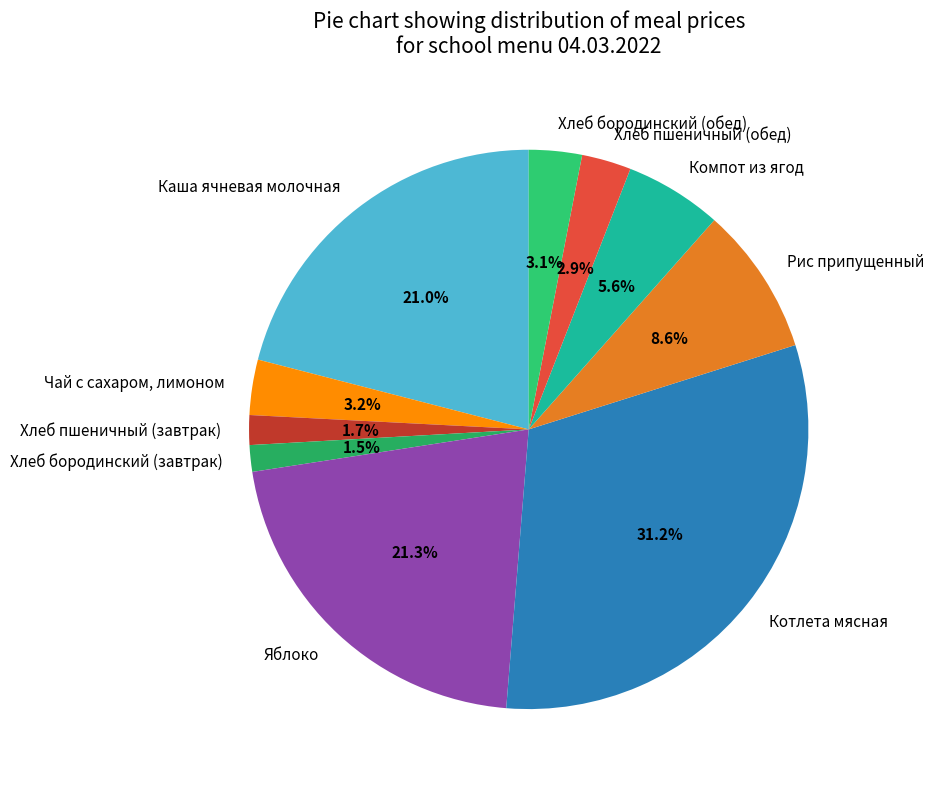

To the nearest percent, what is the difference between the largest and smallest slice percentages?

30%